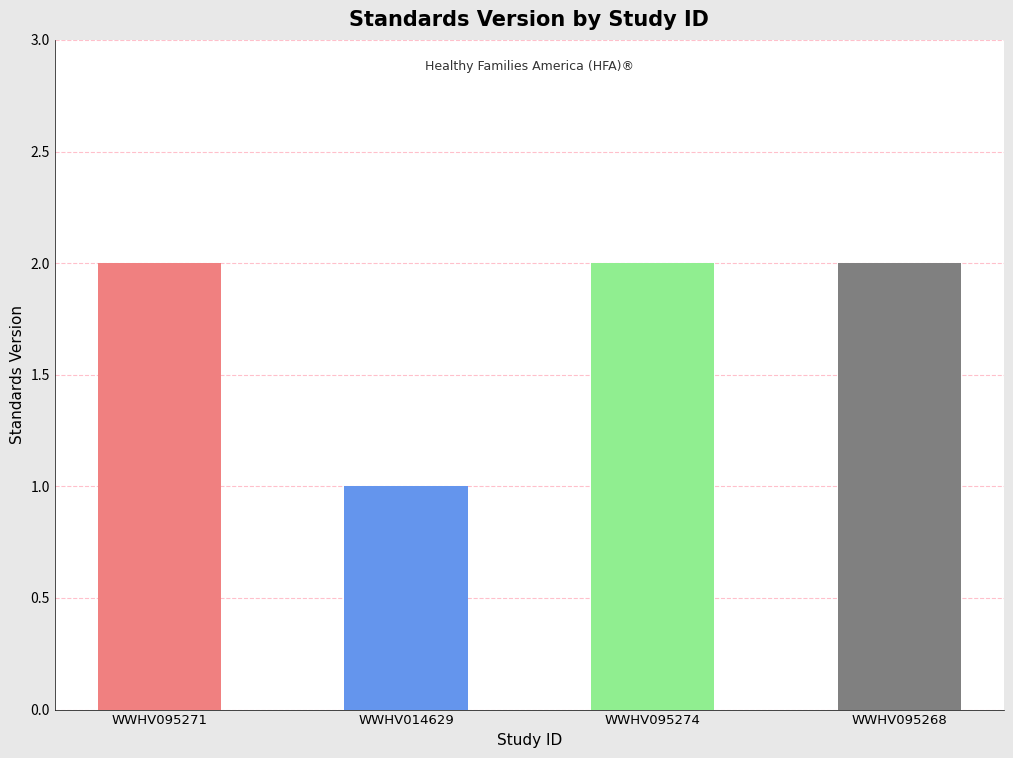

True or false: the data shows 2 at WWHV095268.

True